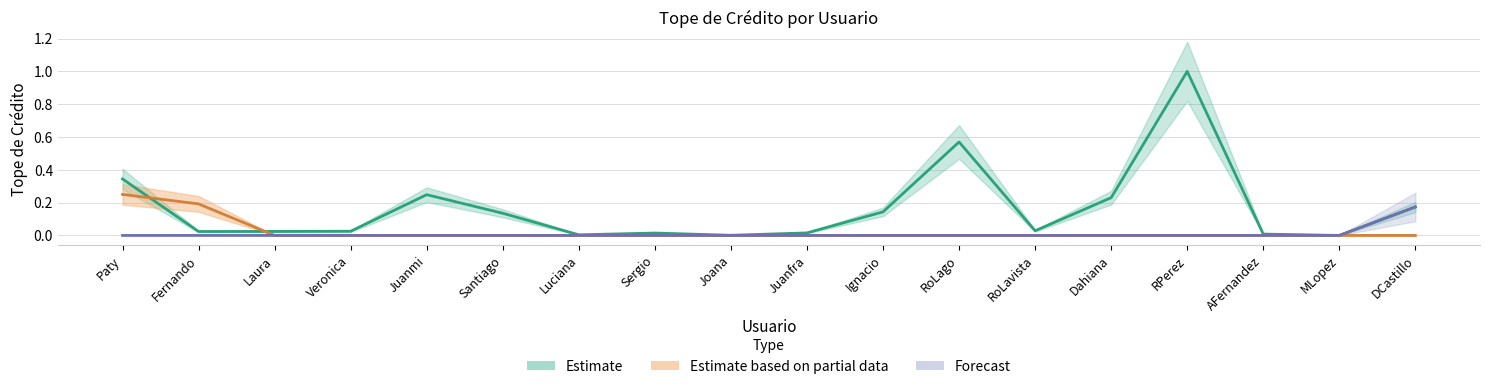

What is the label of the 9th point from the left?

Joana